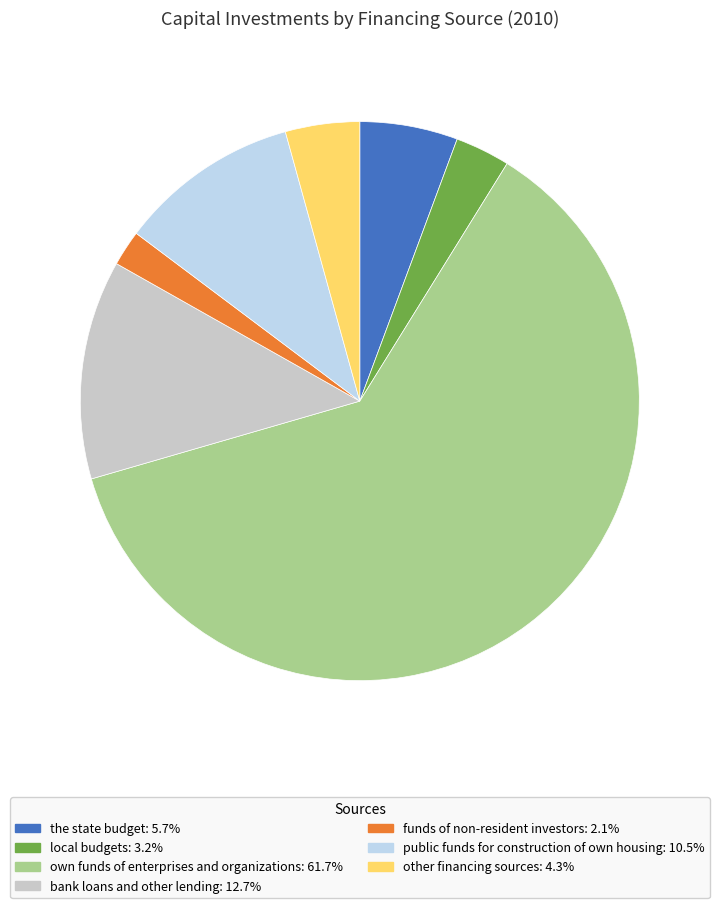

What is the majority slice?

own funds of enterprises and organizations